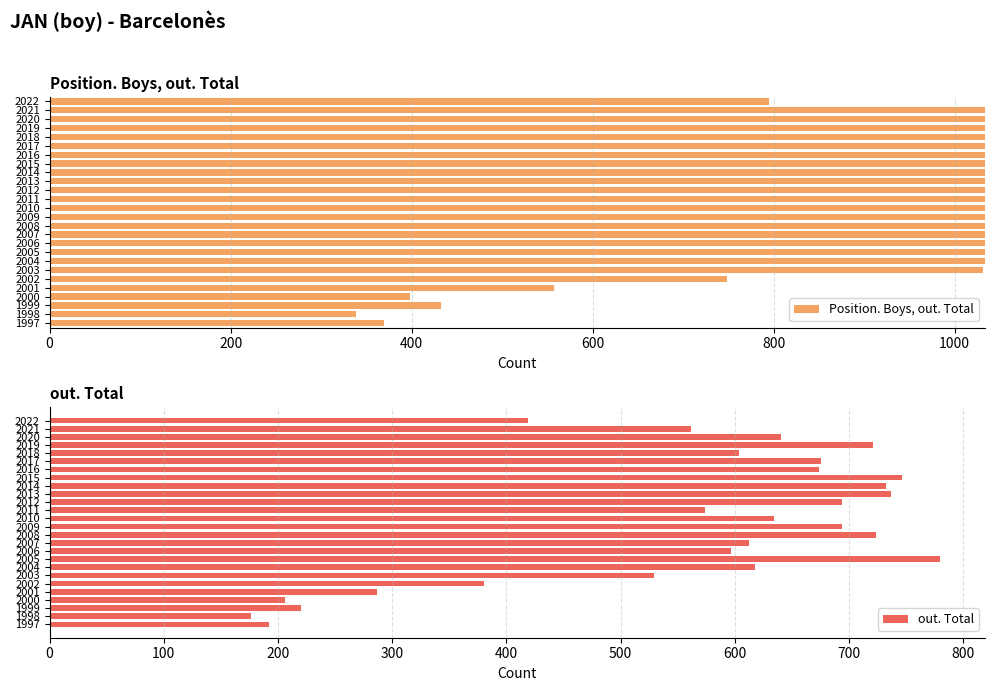

List the series in order of their overall mean, lowest first.

out. Total, Position. Boys, out. Total